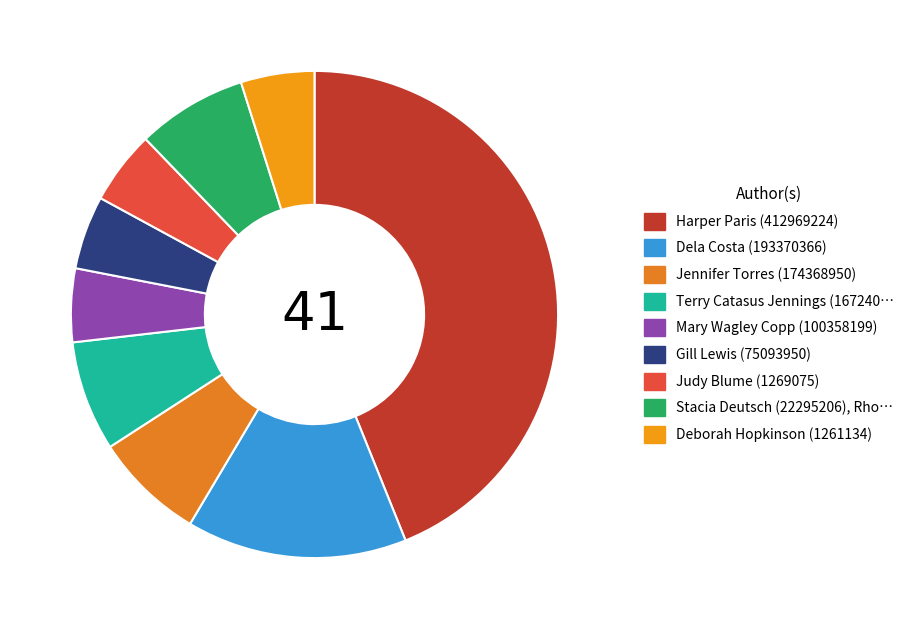

Which category has the smallest portion of the pie?

Mary Wagley Copp (100358199)